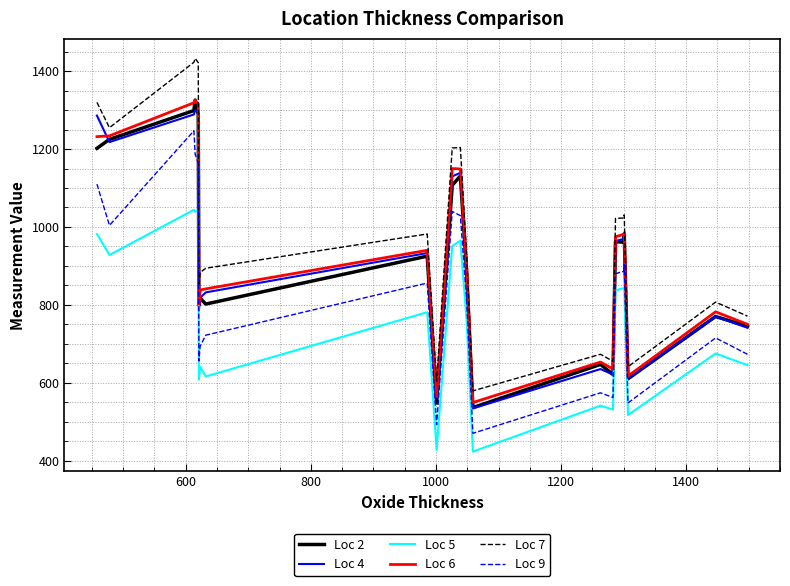

Which series has the largest total across all categories?

Loc 7